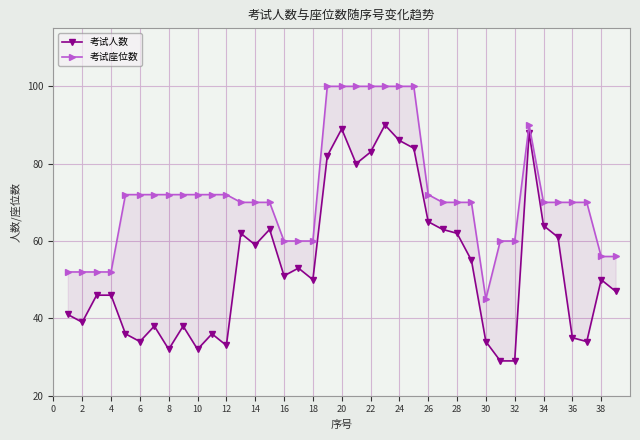

True or false: 考试人数 and 考试座位数 intersect in this chart.

False